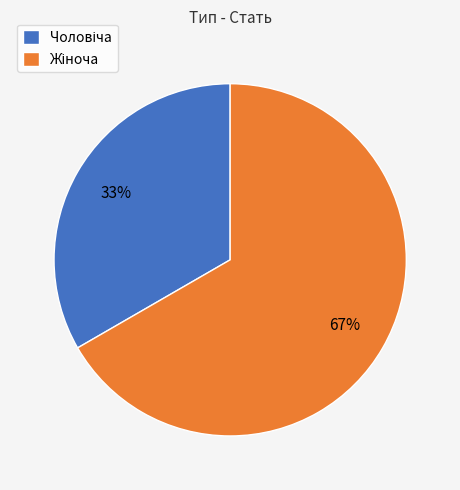

Is there a majority slice in this chart?

Yes